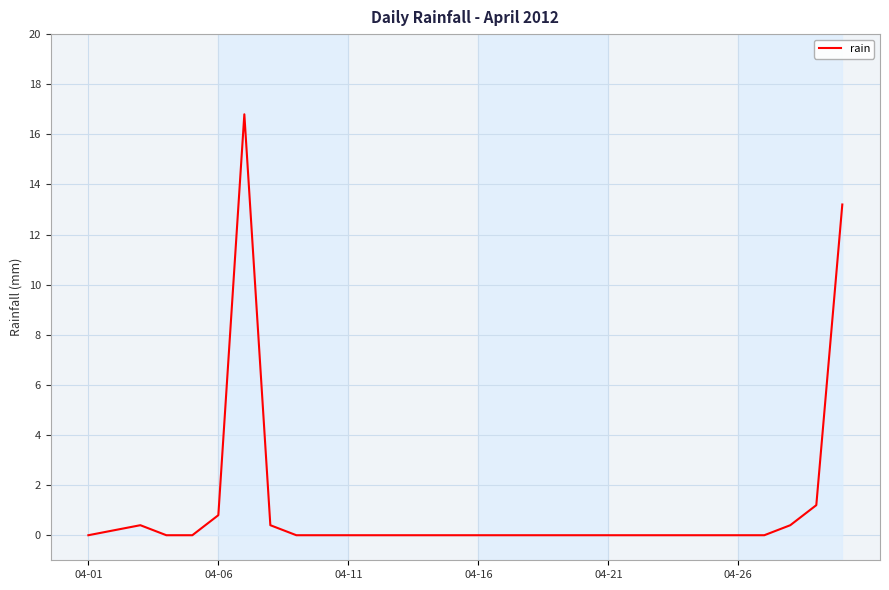

What is the greatest value displayed?

16.8